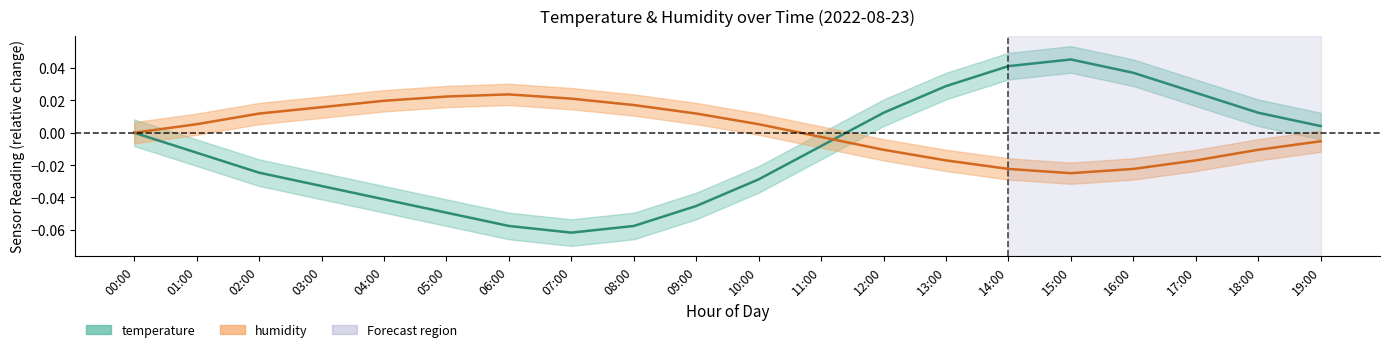

Reading left to right, transcribe all the data shown in this chart.

temperature: 0.0	-0.0	-0.0	-0.0	-0.0	-0.0	-0.1	-0.1	-0.1	-0.0	-0.0	-0.0	0.0	0.0	0.0	0.0	0.0	0.0	0.0	0.0
humidity: 0.0	0.0	0.0	0.0	0.0	0.0	0.0	0.0	0.0	0.0	0.0	-0.0	-0.0	-0.0	-0.0	-0.0	-0.0	-0.0	-0.0	-0.0